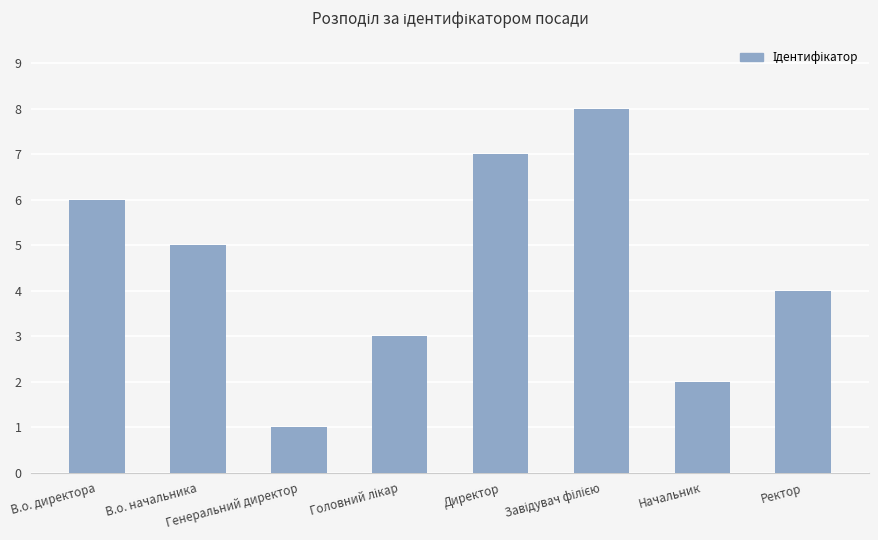

What is the sum of all values?

36